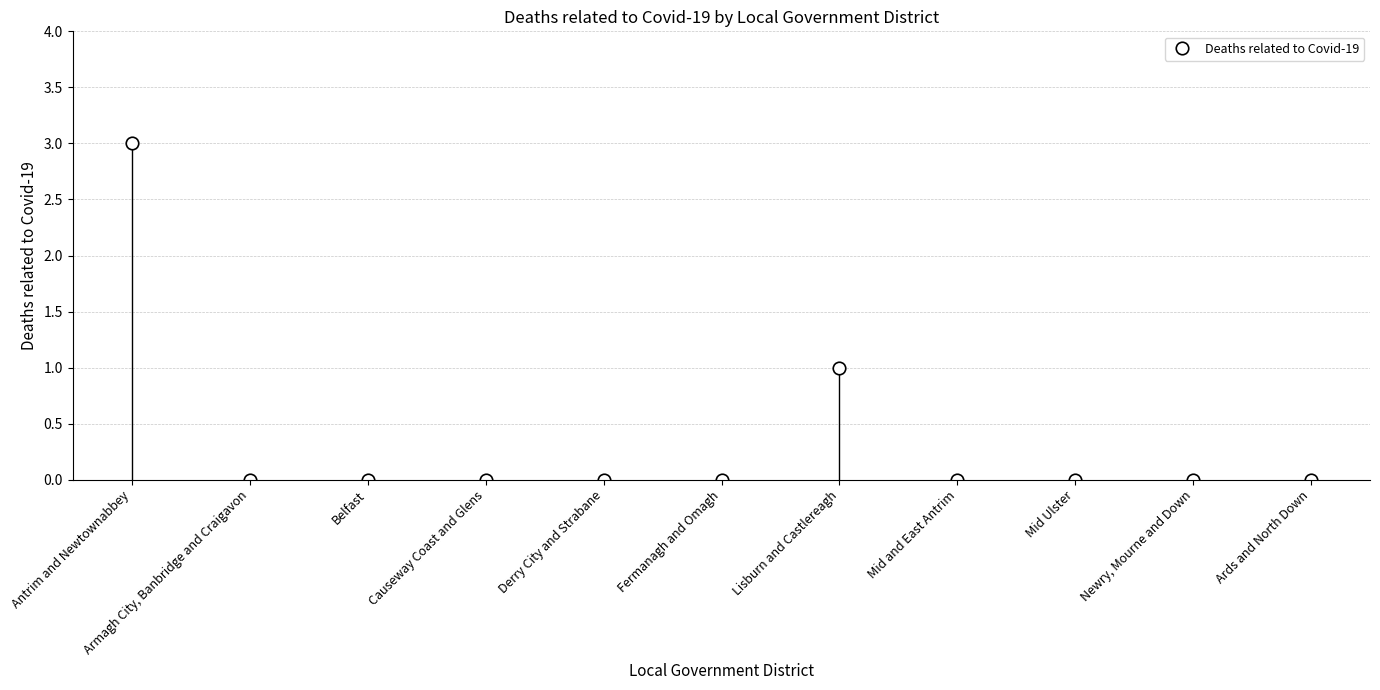

Is it true that the value at Armagh City, Banbridge and Craigavon is 0?

True